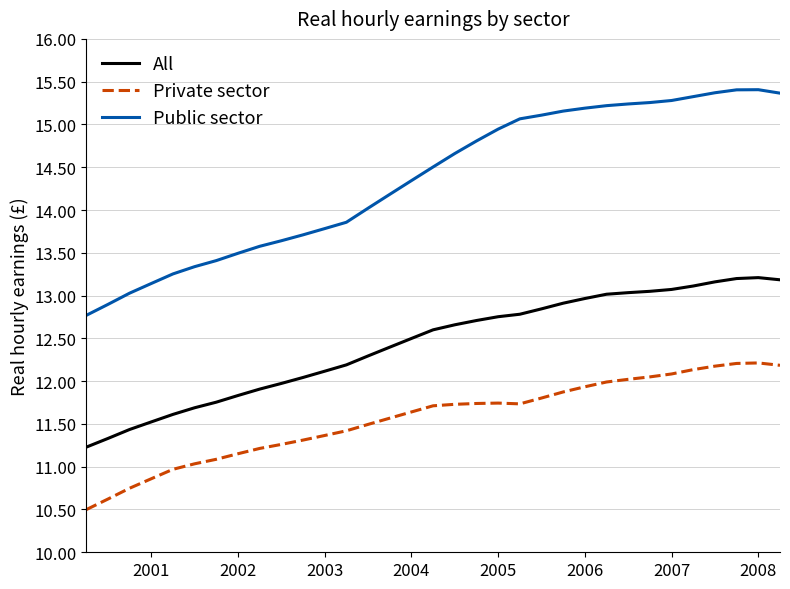

True or false: All and Private sector cross at least once.

False